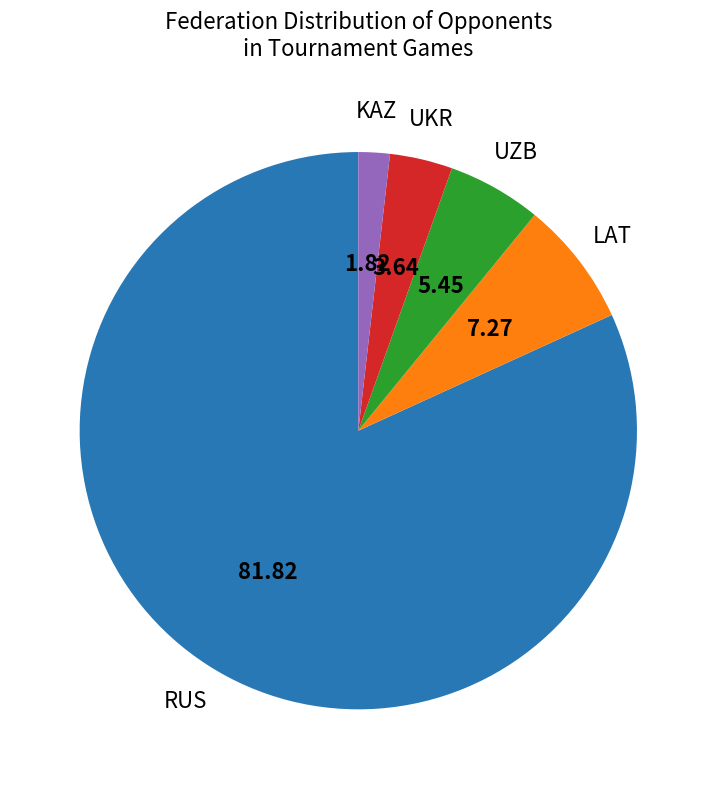

Does any single category account for the majority?

Yes